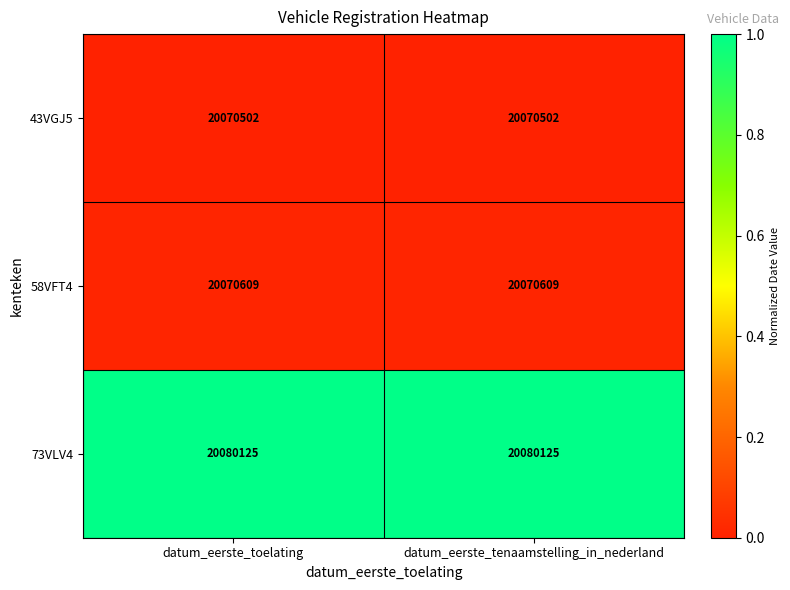

Reading left to right, extract all data points from this chart.

43VGJ5: datum_eerste_toelating=20070502	datum_eerste_tenaamstelling_in_nederland=20070502
58VFT4: datum_eerste_toelating=20070609	datum_eerste_tenaamstelling_in_nederland=20070609
73VLV4: datum_eerste_toelating=20080125	datum_eerste_tenaamstelling_in_nederland=20080125